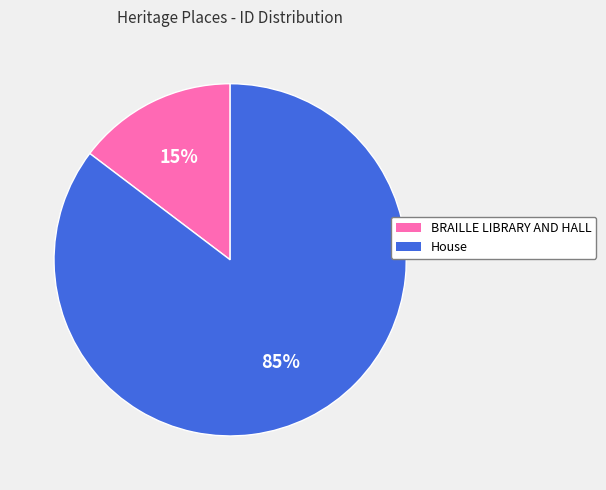

Is there any slice that represents more than half of the pie?

Yes